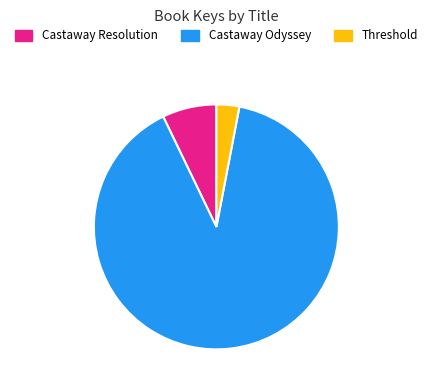

True or false: Castaway Resolution accounts for 7% of the total.

True